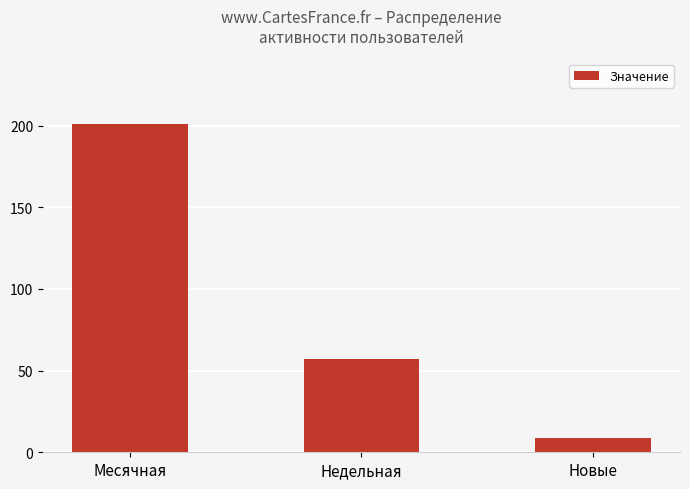

Rank the categories by value from highest to lowest.

Месячная, Недельная, Новые